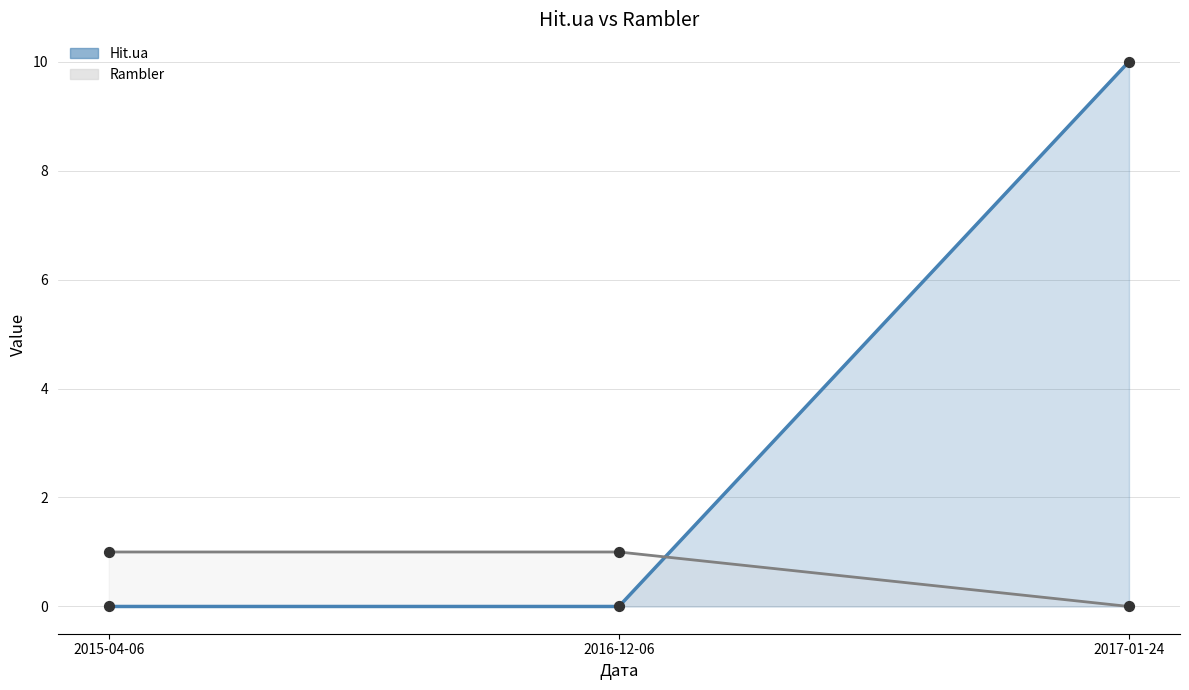

At which category is the sum across all series the highest?

2017-01-24